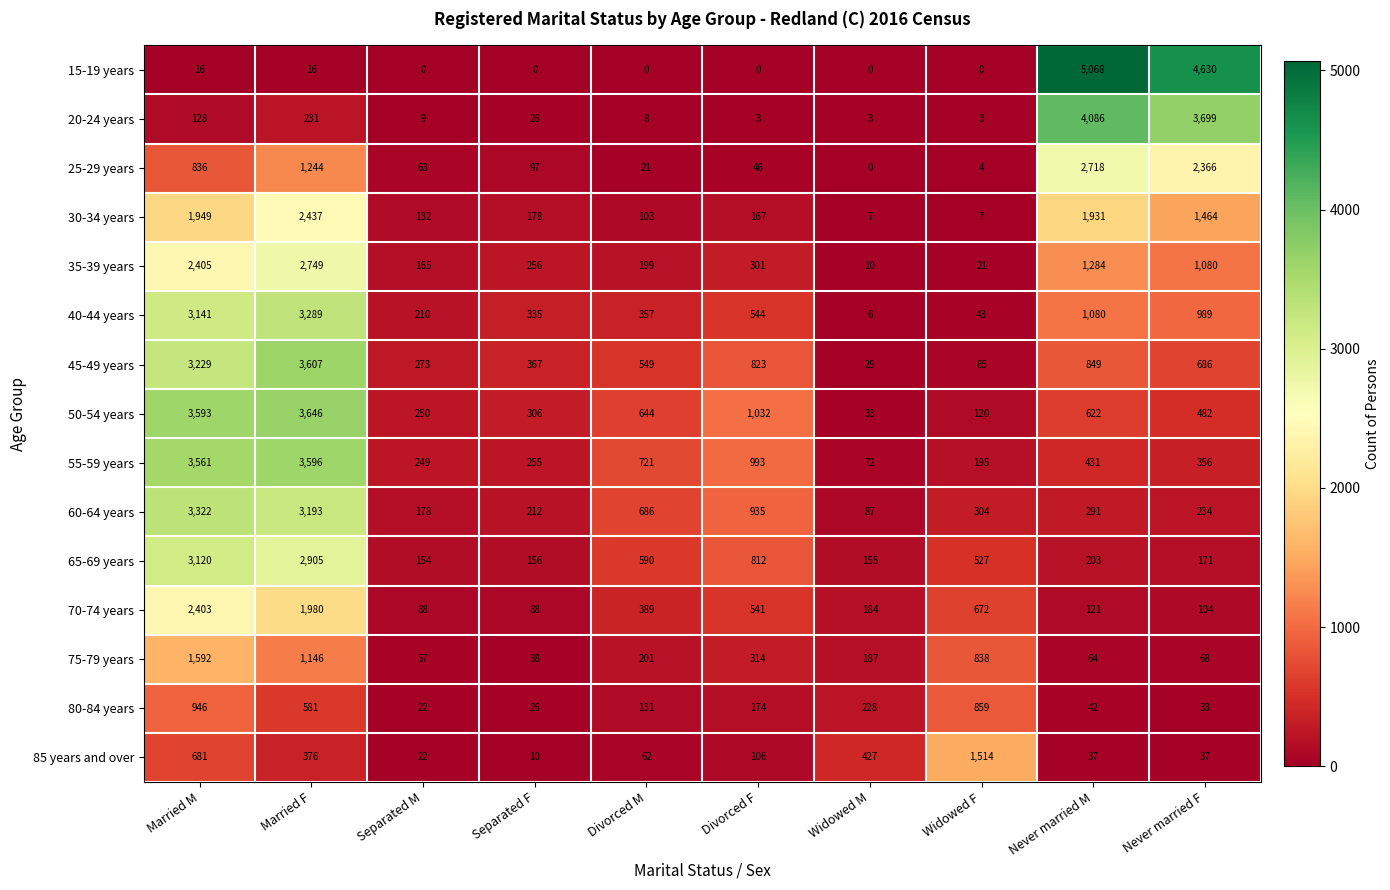

At which label is 30-34 years closest to 1222?

Never married F